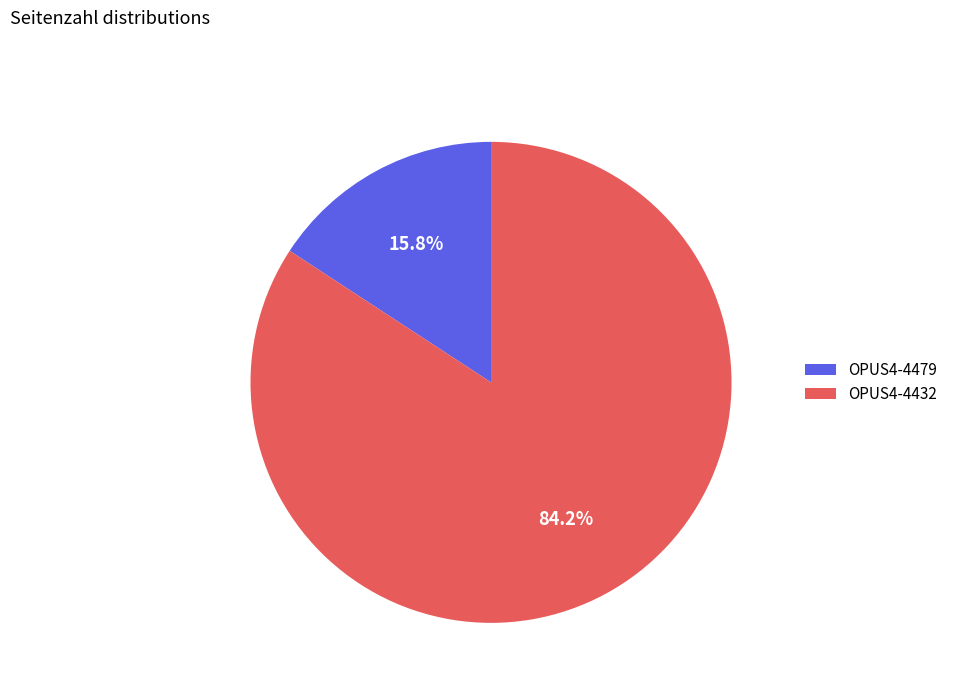

To the nearest percent, what portion does OPUS4-4432 represent?

84%